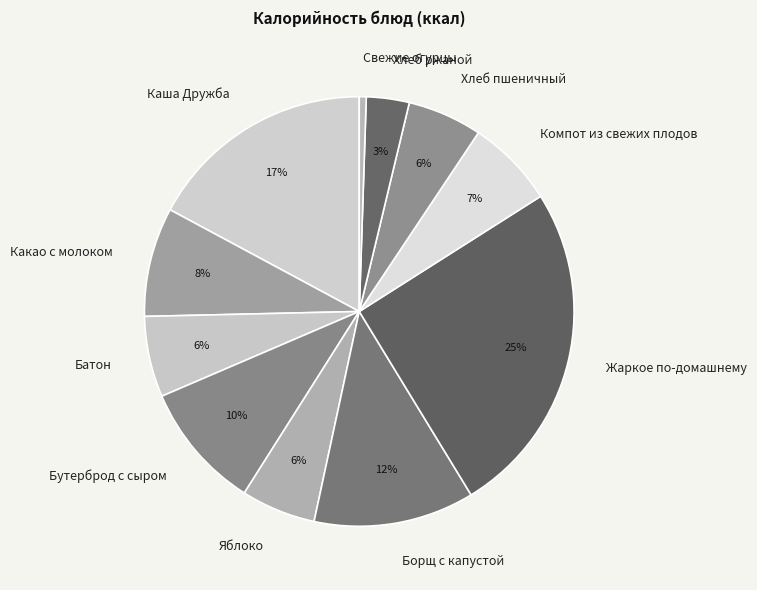

To the nearest percent, what is the average slice percentage?

9%